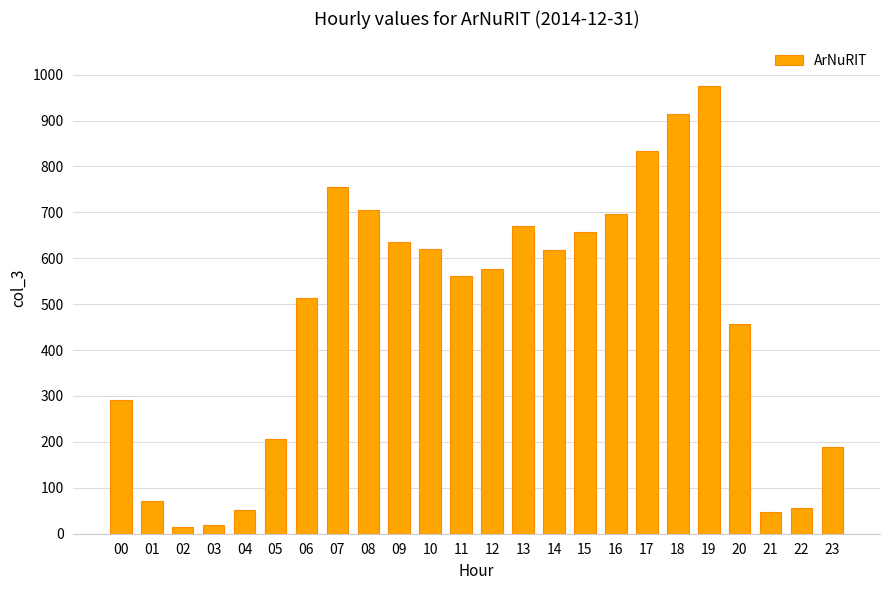

What is the change in value from 08 to 18?

+210